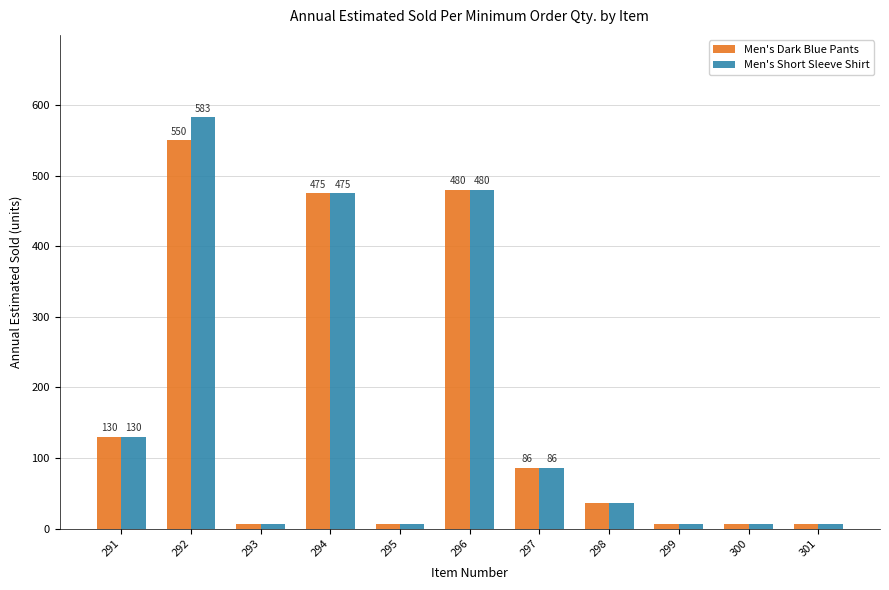

At which category is the sum across all series the highest?

292